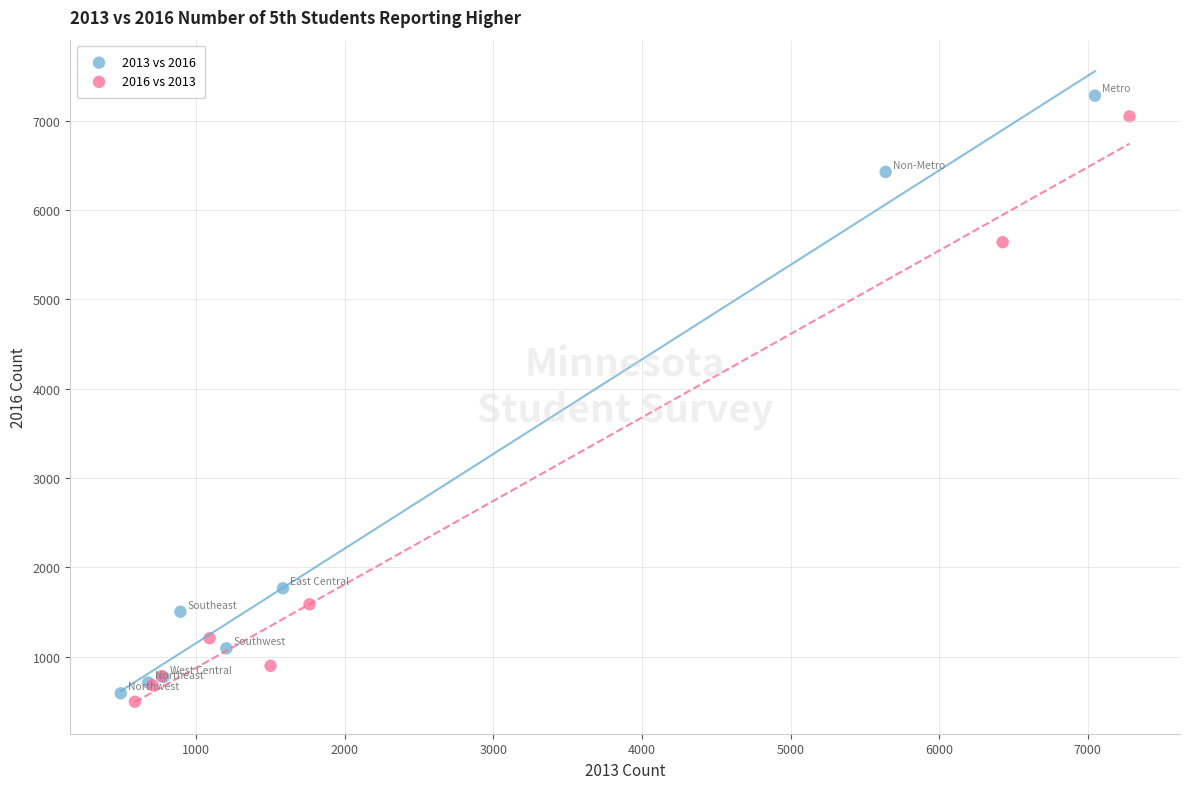

Which series has the largest Y range (max minus min)?

2013 vs 2016